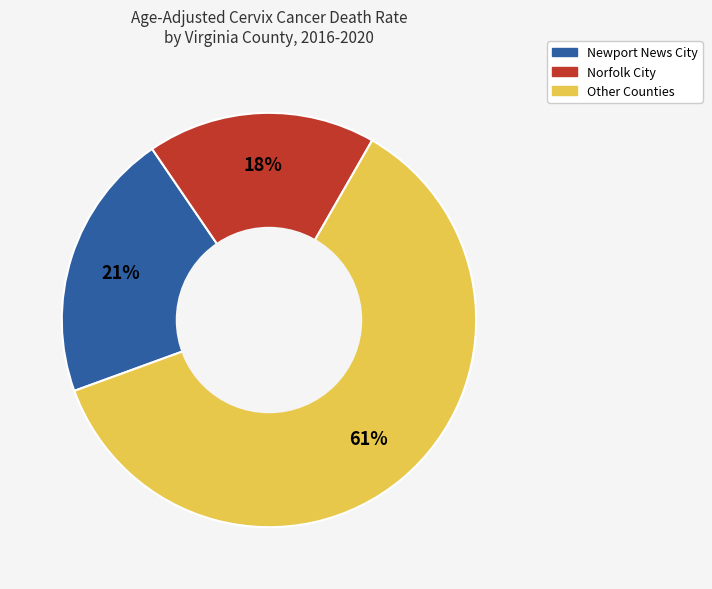

Is there any slice that represents more than half of the pie?

Yes